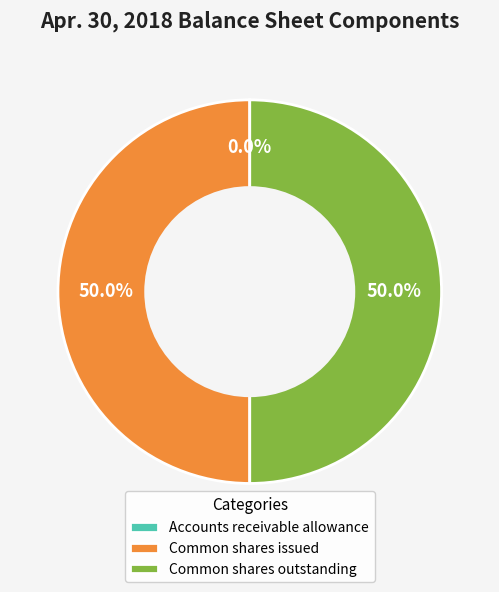

What is the ratio of the value at Common shares outstanding to the value at Common shares issued?

1.0